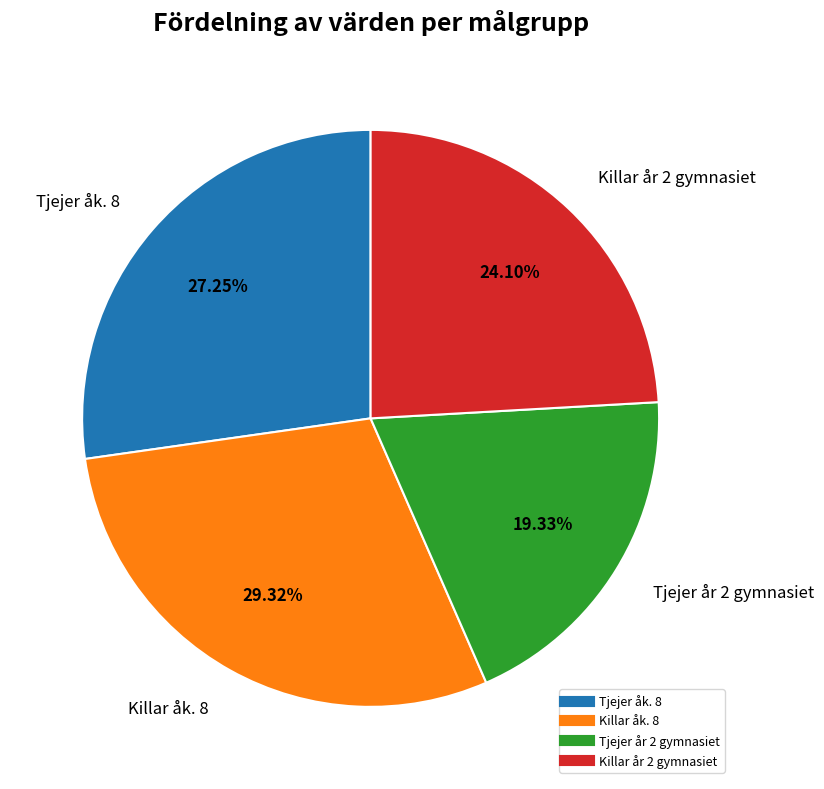

What is the total percentage of Tjejer åk. 8 and Tjejer år 2 gymnasiet?

46.6%